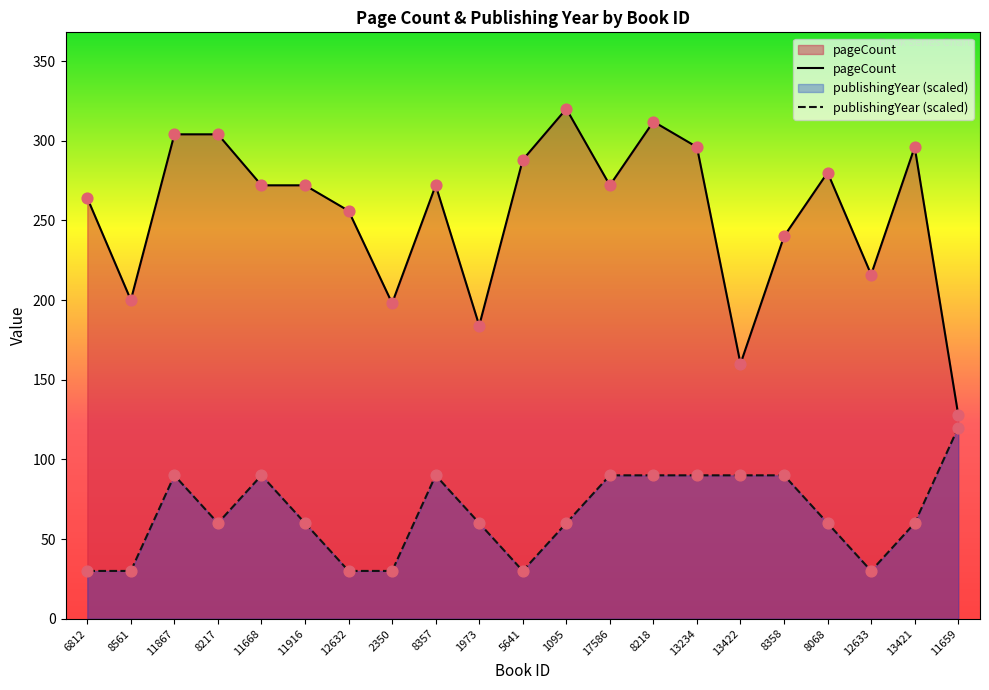

Is the value of pageCount at 11916 greater than the value of publishingYear (scaled) at 6812?

Yes